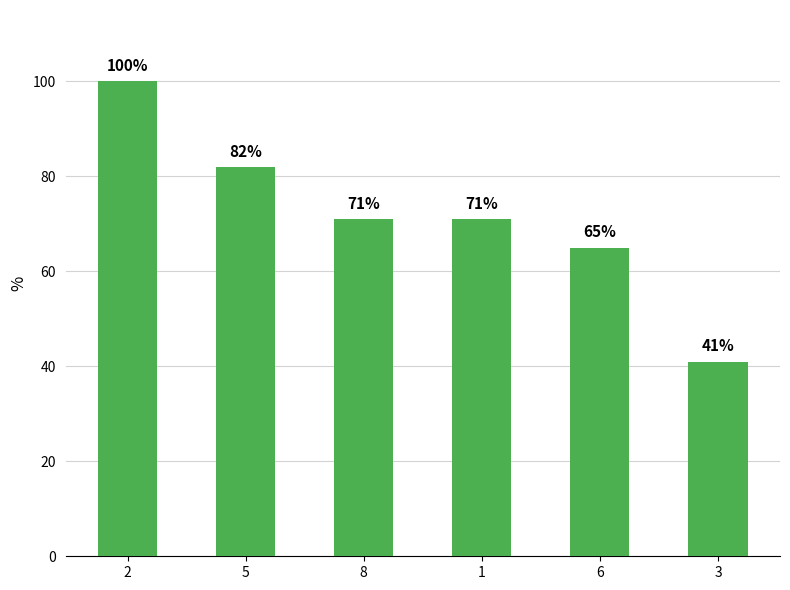

Count the number of data series in this chart.

1